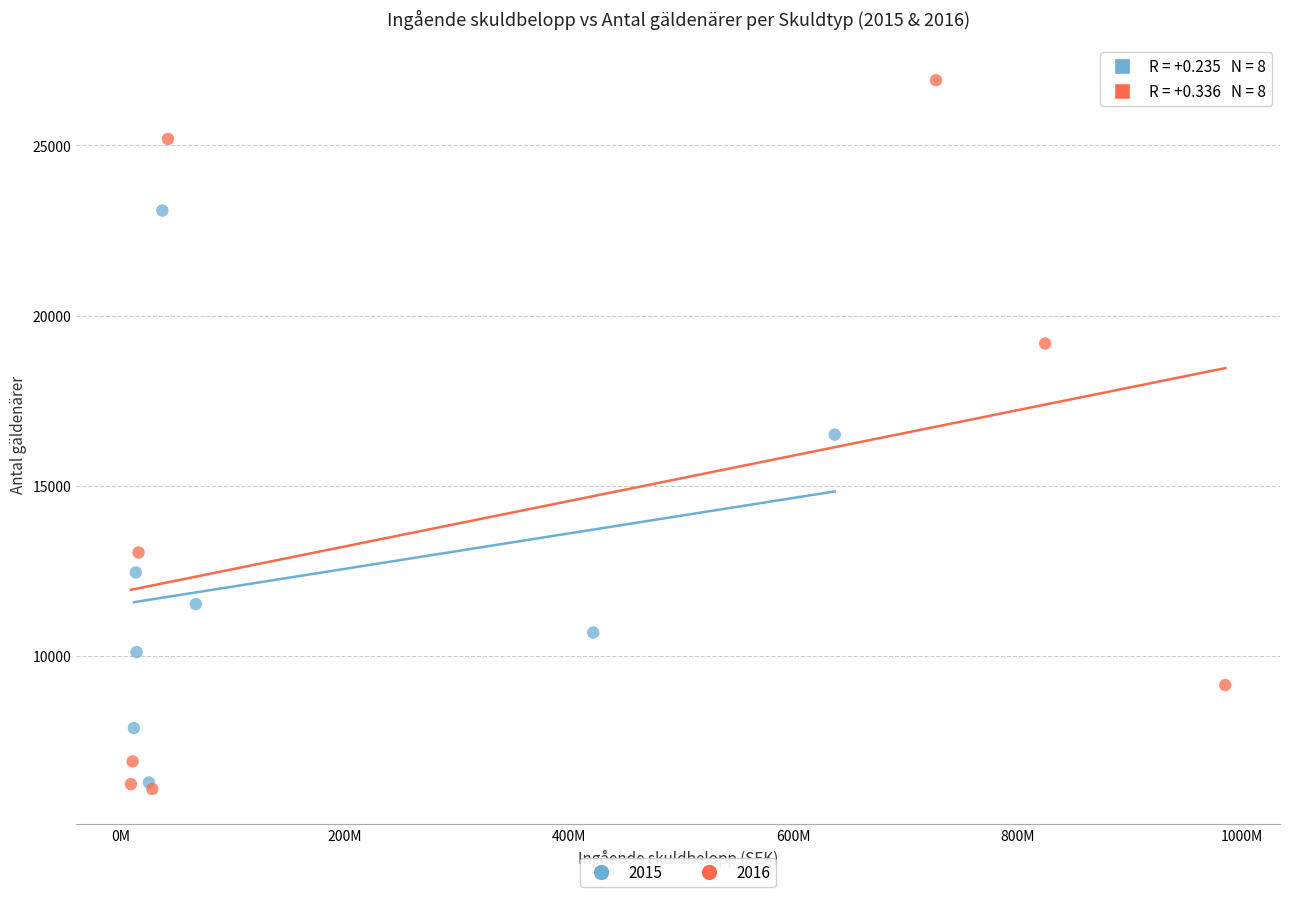

Which series contains the highest Y value?

2016